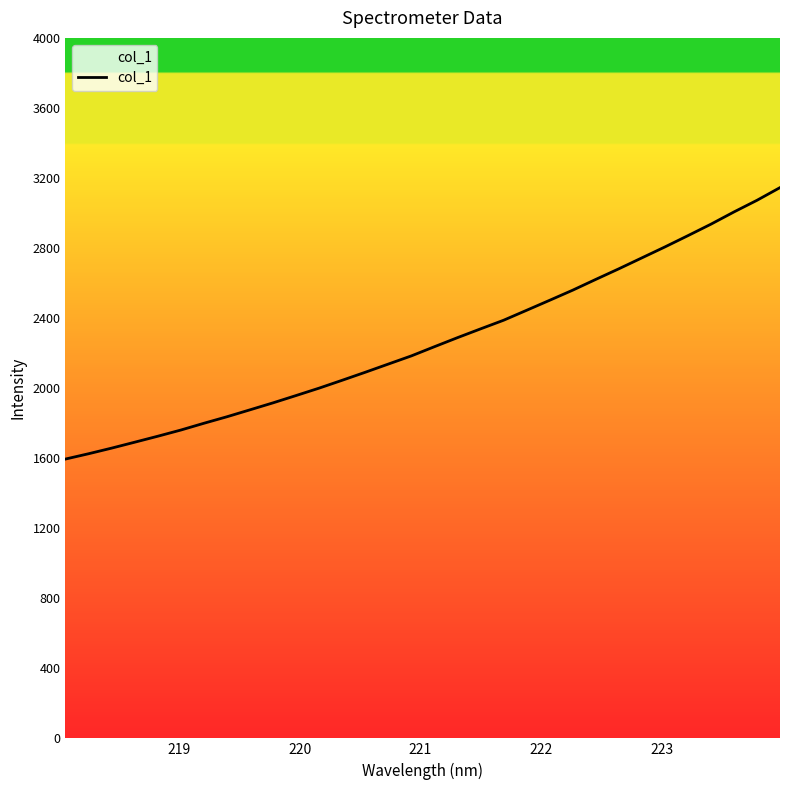

True or false: there are more than 2 points higher than both neighbors.

False